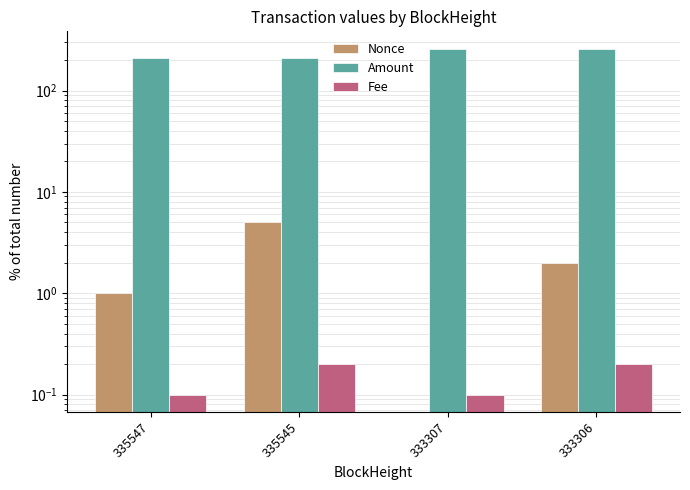

The Fee series shows 0.2 at 333306. True or false?

True